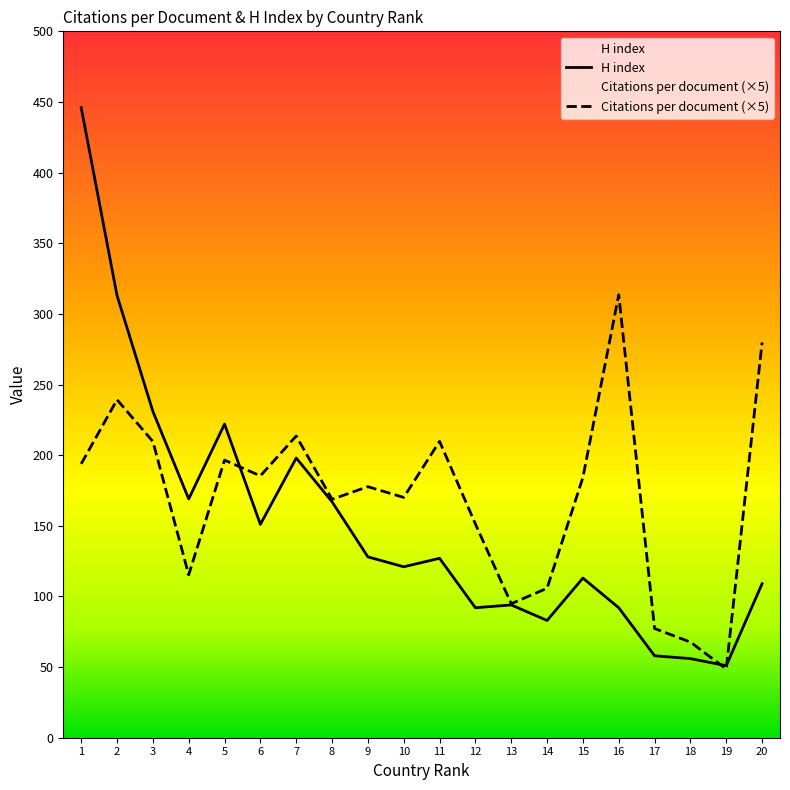

What is the difference between the maximum and minimum values in the H index series?

395.0